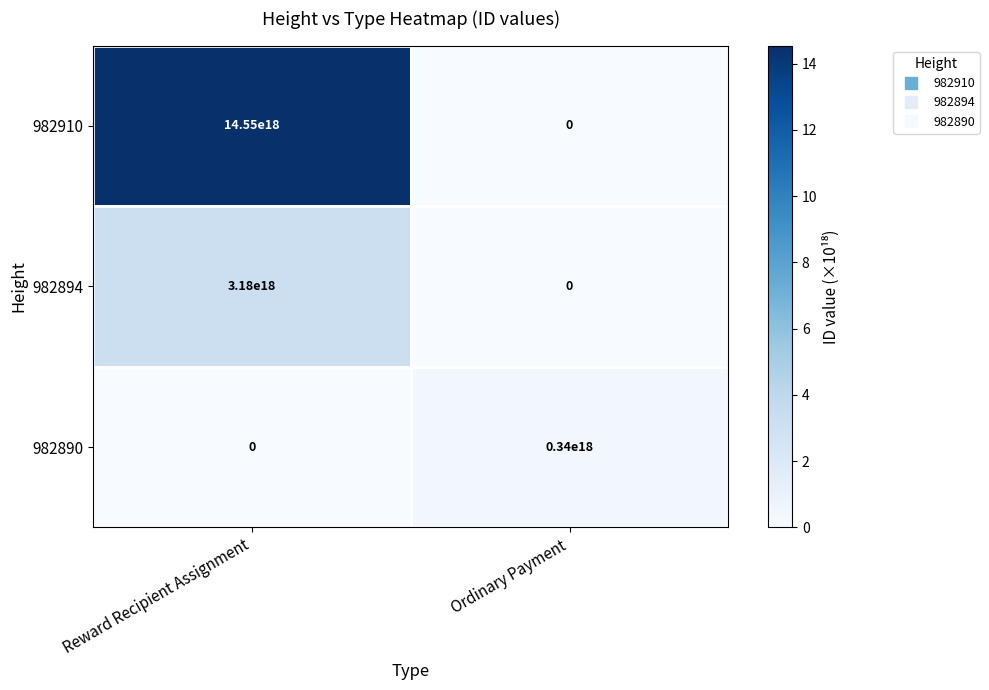

Rank the series by their maximum value, from lowest to highest.

982890, 982894, 982910